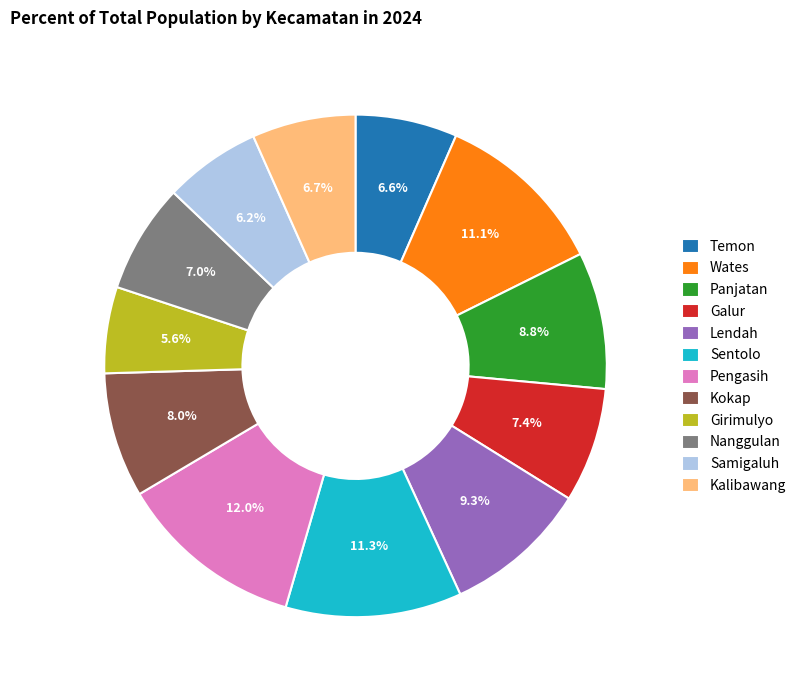

Which category has the smallest portion of the pie?

Girimulyo